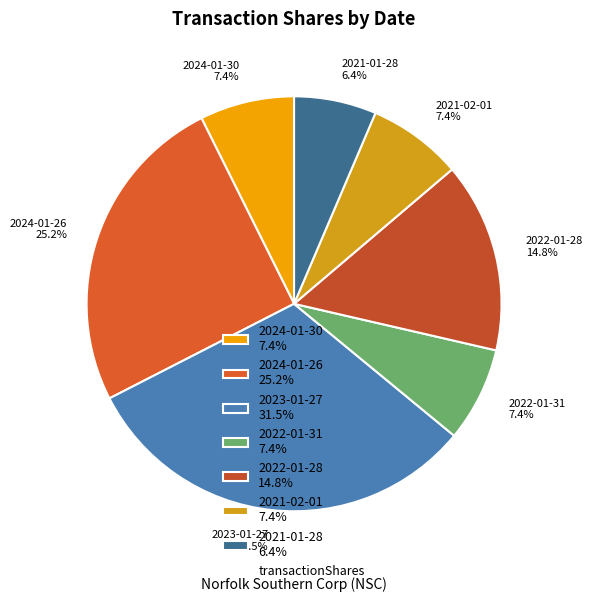

Is there any slice that represents more than half of the pie?

No